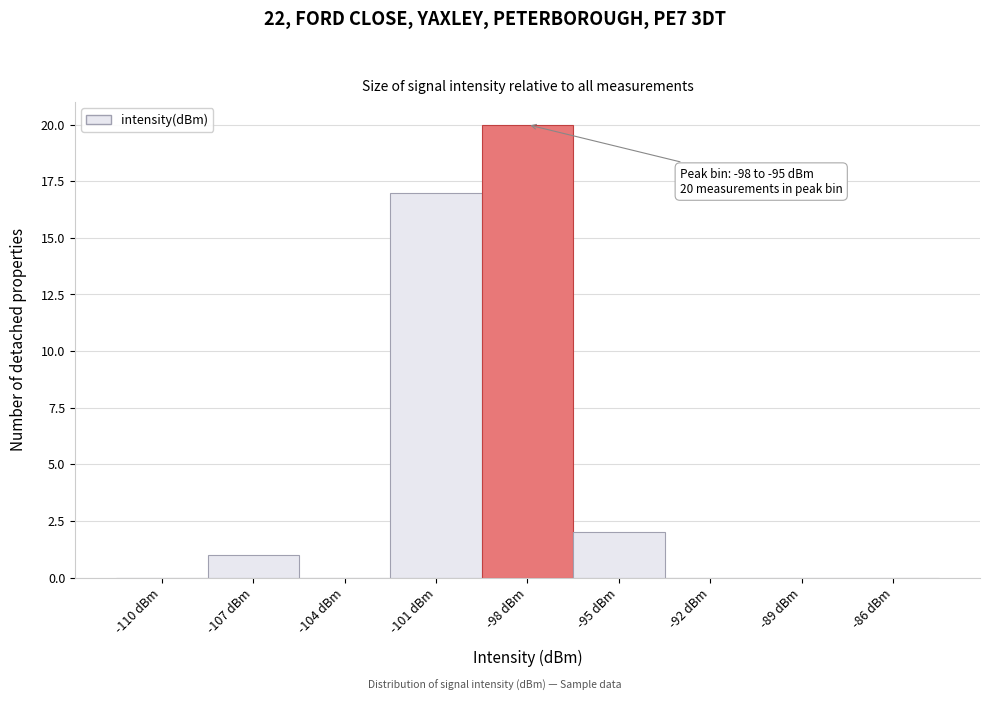

Reading right to left, what are all the values shown in this chart?

-86 dBm=0	-89 dBm=0	-92 dBm=0	-95 dBm=2	-98 dBm=20	-101 dBm=17	-104 dBm=0	-107 dBm=1	-110 dBm=0